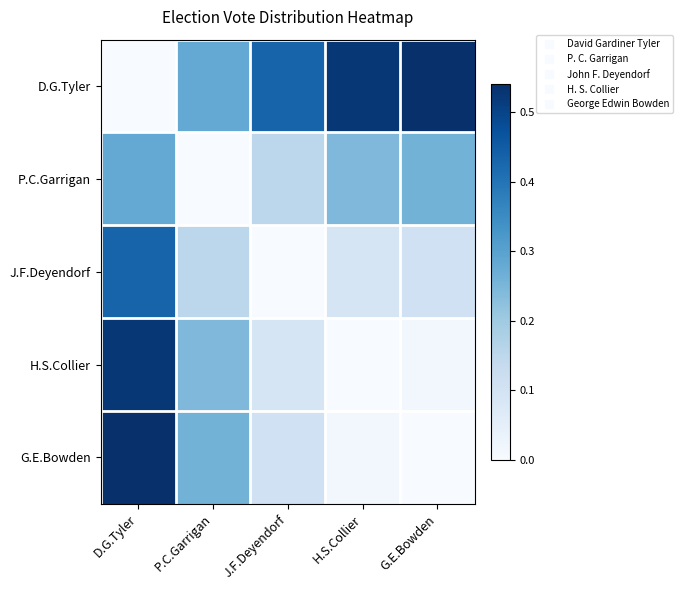

Reading right to left, transcribe all the data shown in this chart.

D.G.Tyler: G.E.Bowden=0.5	H.S.Collier=0.5	J.F.Deyendorf=0.4	P.C.Garrigan=0.3	D.G.Tyler=0.0
P.C.Garrigan: G.E.Bowden=0.3	H.S.Collier=0.2	J.F.Deyendorf=0.2	P.C.Garrigan=0.0	D.G.Tyler=0.3
J.F.Deyendorf: G.E.Bowden=0.1	H.S.Collier=0.1	J.F.Deyendorf=0.0	P.C.Garrigan=0.2	D.G.Tyler=0.4
H.S.Collier: G.E.Bowden=0.0	H.S.Collier=0.0	J.F.Deyendorf=0.1	P.C.Garrigan=0.2	D.G.Tyler=0.5
G.E.Bowden: G.E.Bowden=0.0	H.S.Collier=0.0	J.F.Deyendorf=0.1	P.C.Garrigan=0.3	D.G.Tyler=0.5